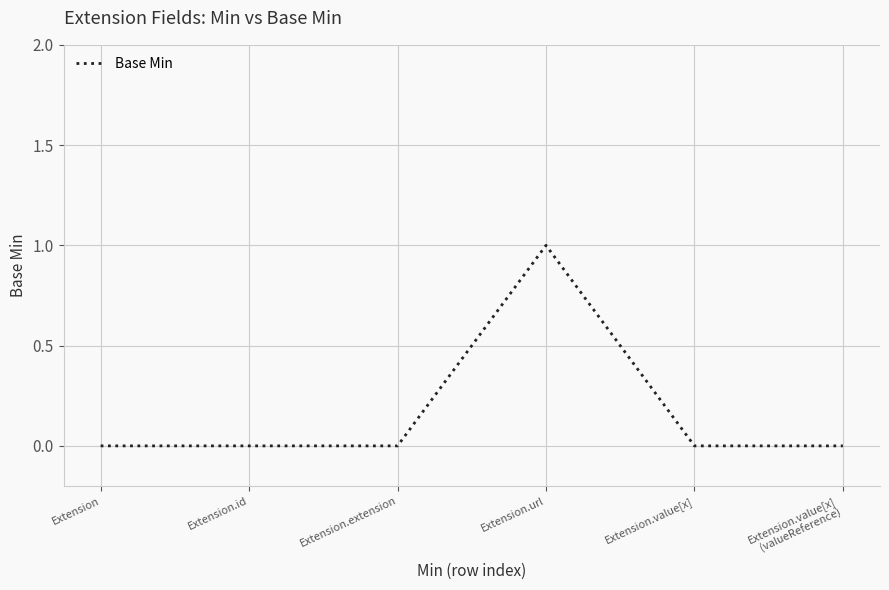

How many values are between 0 and 1?

6